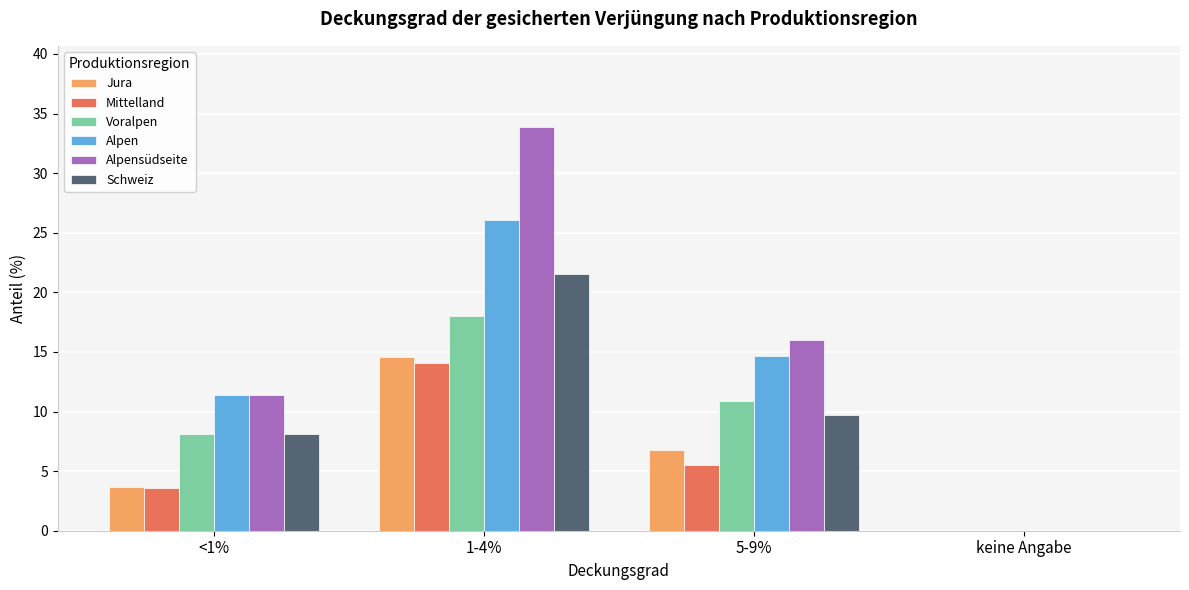

How many values in Jura are above zero?

3